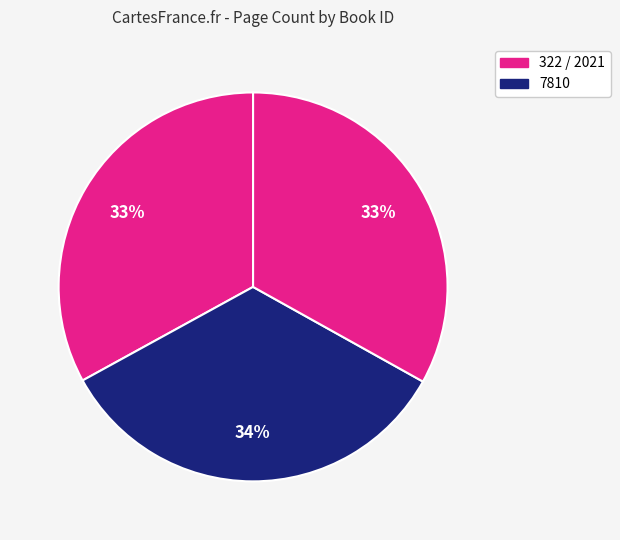

How many segments does this pie chart have?

3